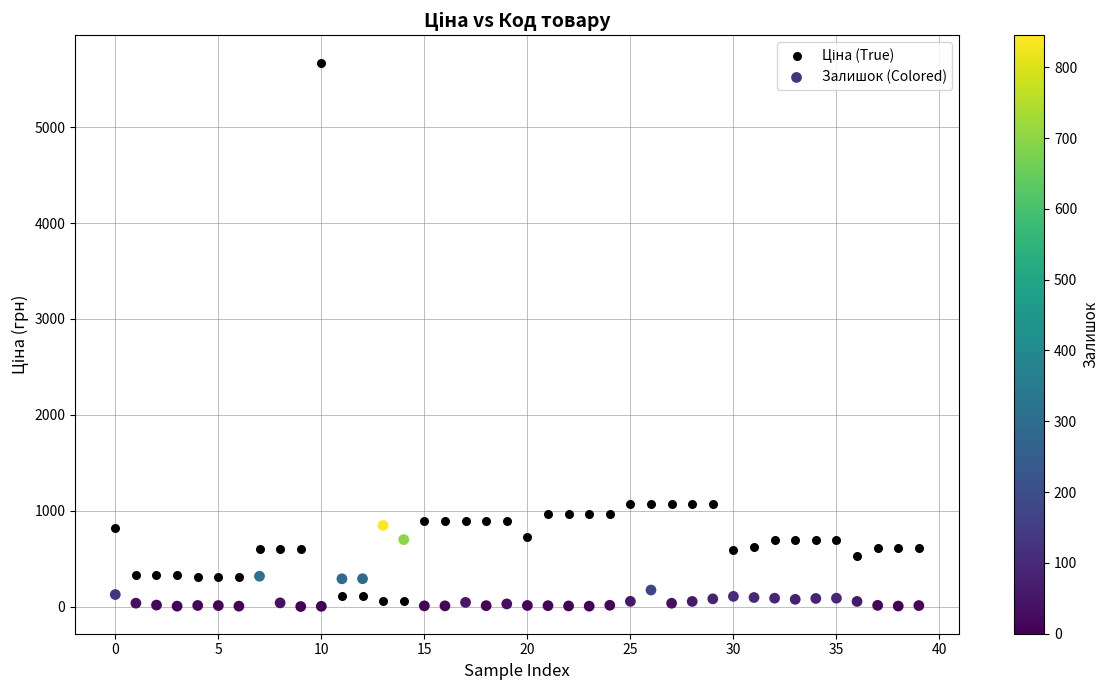

Across all data points, what is the range of Y values (max minus min)?

5673.8